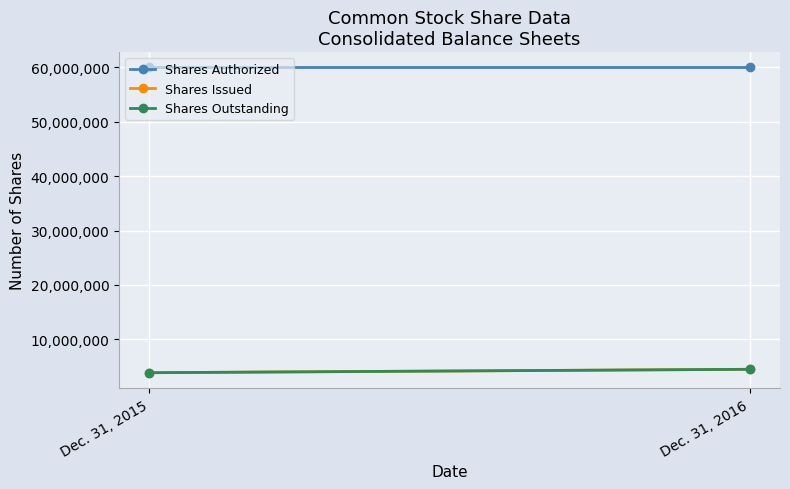

Between Dec. 31, 2016 and Dec. 31, 2015, which is larger?

Dec. 31, 2016